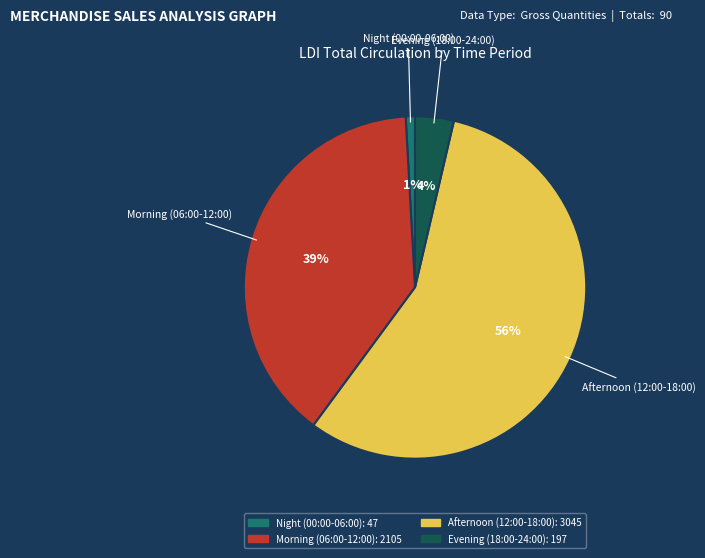

To the nearest percent, what is the average slice percentage?

25%